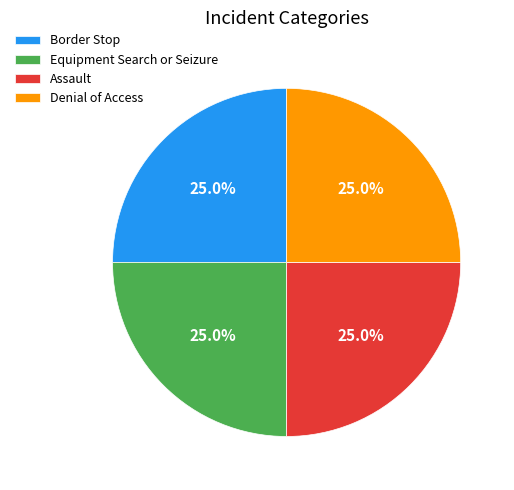

Does any single category account for the majority?

No